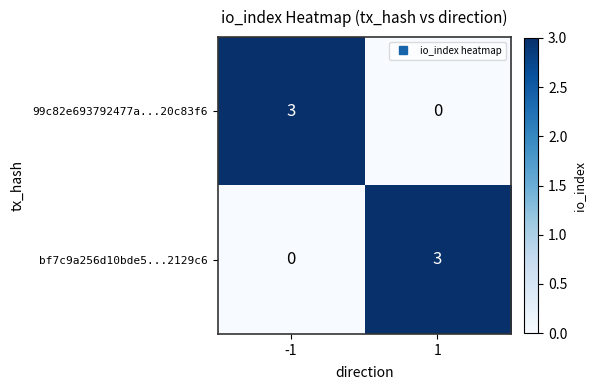

The value of 99c82e693792477a...20c83f6 at 1 is 0. True or false?

True